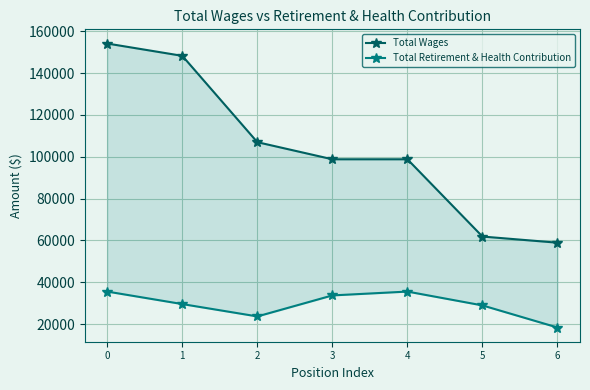

How many data points in Total Retirement & Health Contribution are less than 29611?

3